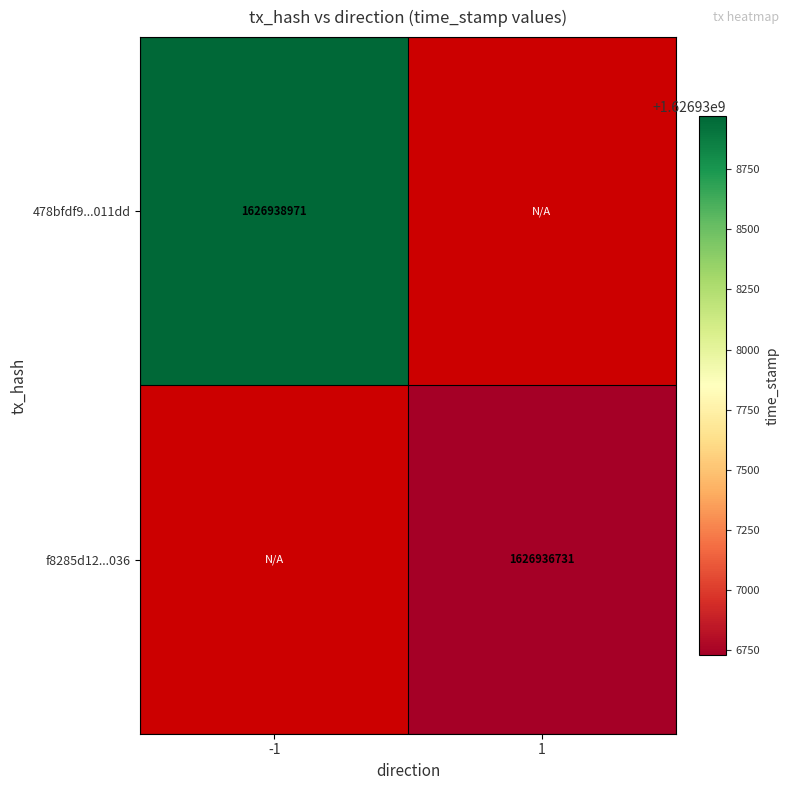

True or false: f8285d12...036 has a value of 2152461946.9 at 1.

False